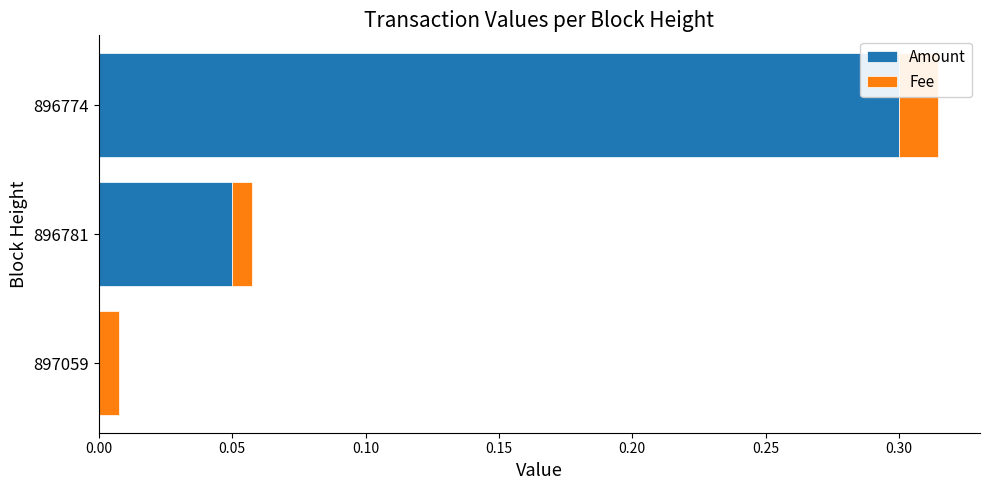

At which category is the sum across all series the highest?

896774